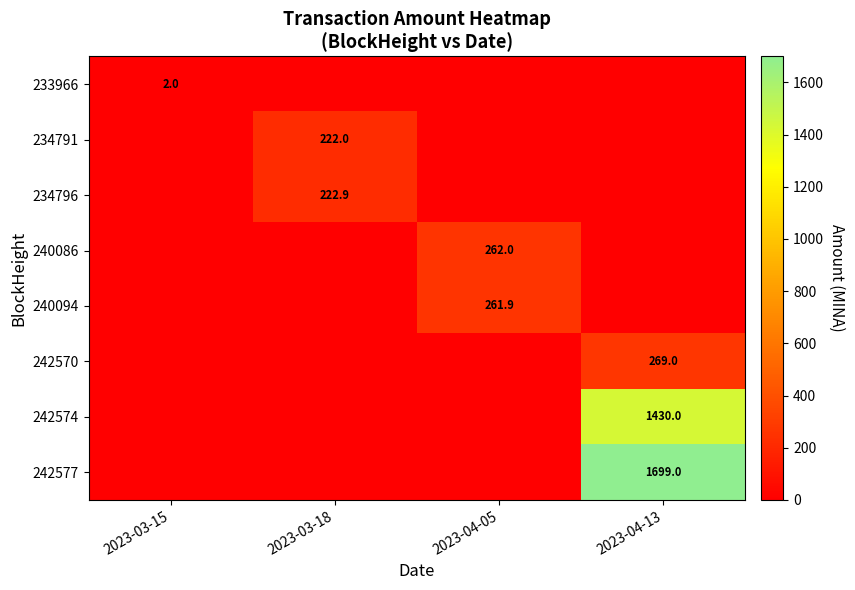

The value of 240094 at 2023-04-05 is 374.0. True or false?

False